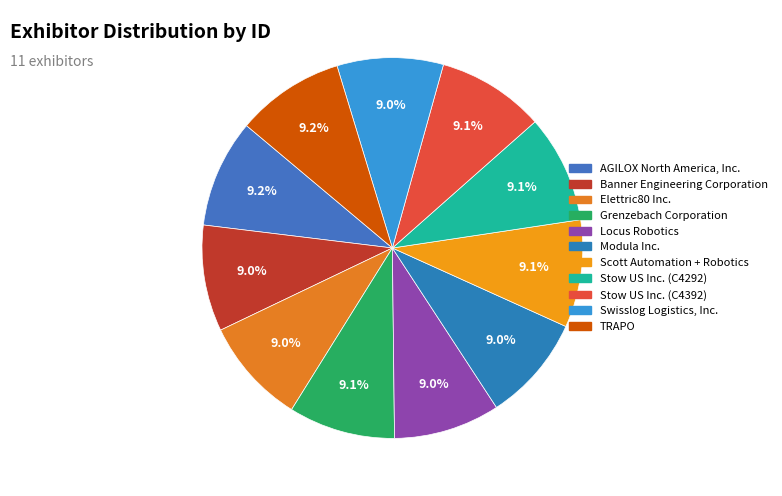

What is the total percentage of Swisslog Logistics, Inc. and Elettric80 Inc.?

18.0%